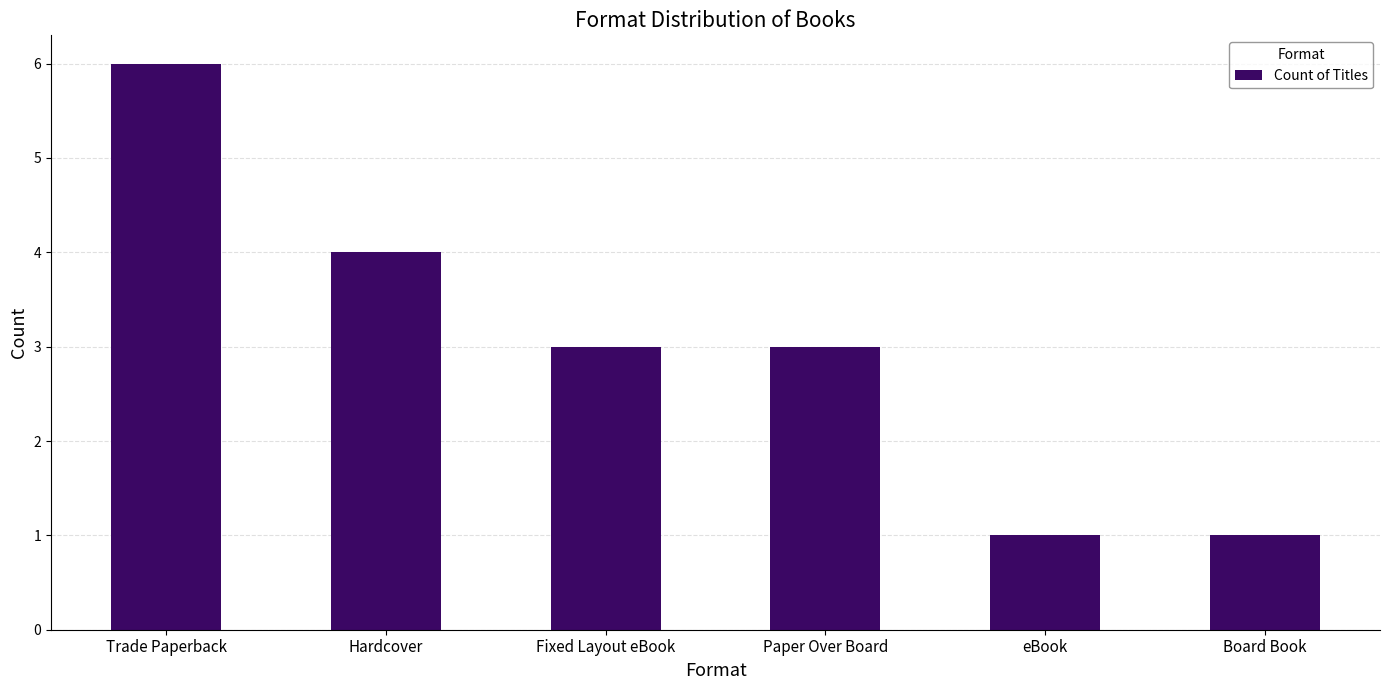

How many values are between 1 and 4?

5